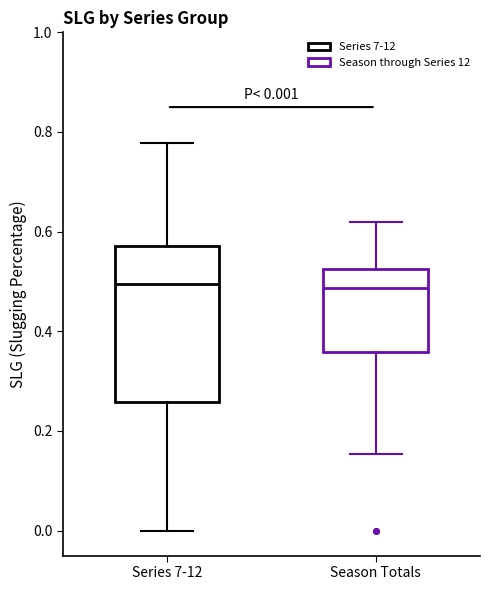

Which box is the tallest, from its lower edge to its upper edge?

Series 7-12